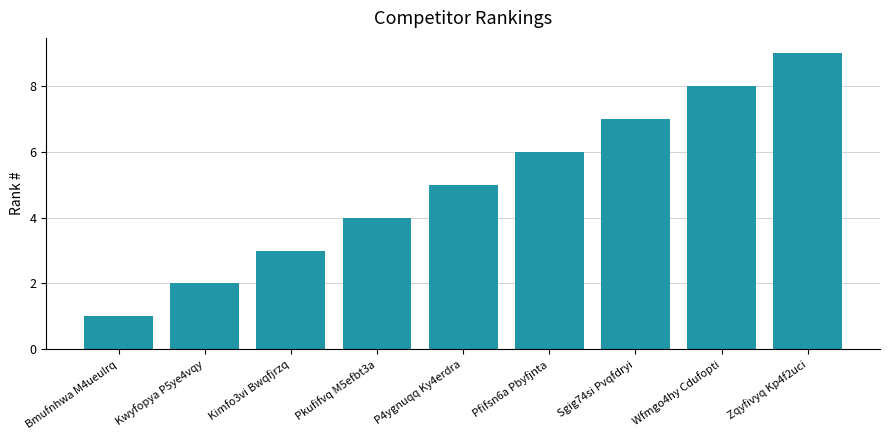

List the labels in order of value, smallest first.

Bmufnhwa M4ueulrq, Kwyfopya P5ye4vqy, Kimfo3vi Bwqfjrzq, Pkufifvq M5efbt3a, P4ygnuqq Ky4erdra, Pfifsn6a Pbyfjnta, Sgig74si Pvqfdryi, Wfmgo4hy Cdufopti, Zqyfivyq Kp4f2uci